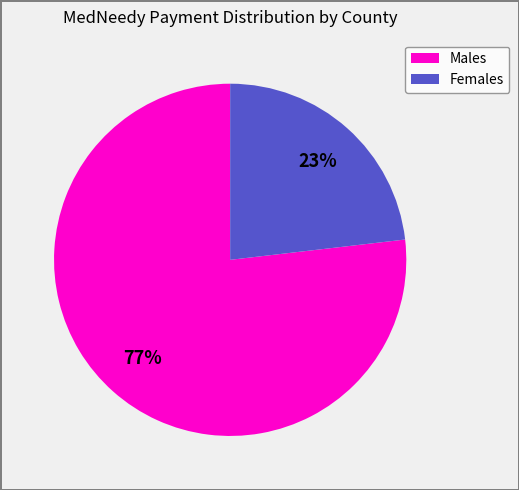

To the nearest percent, what is the average slice percentage?

50%